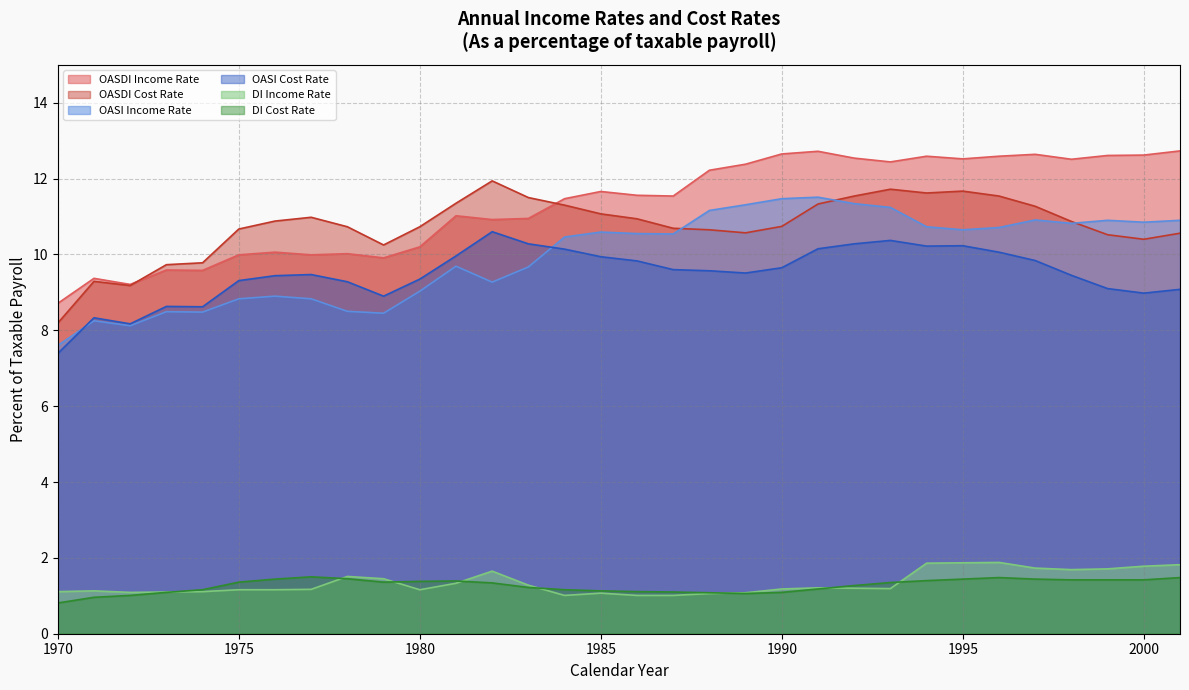

What is the value of the OASDI Cost Rate point at the 28th from the left?

11.3